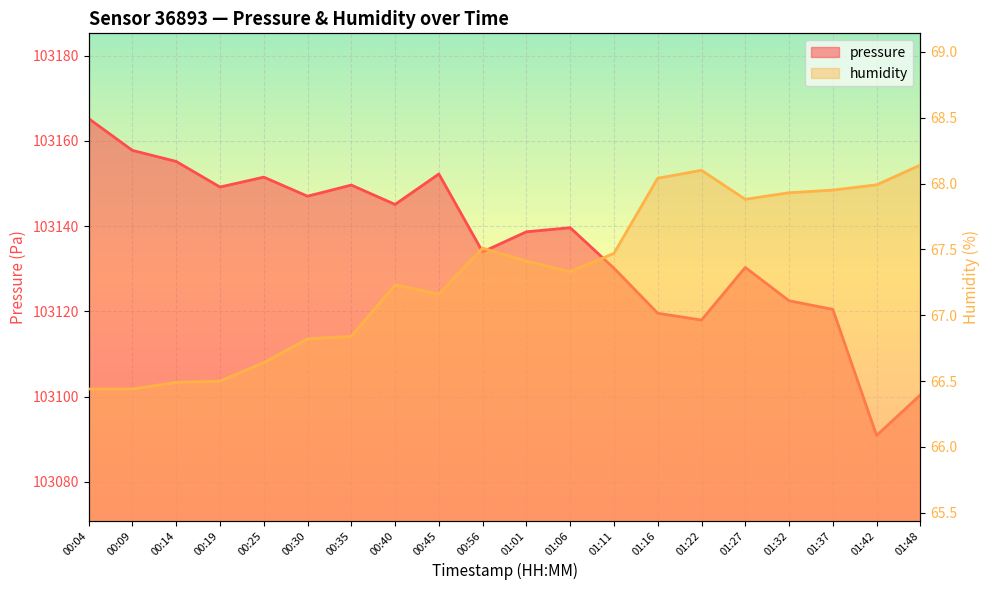

What position from the right is 00:35?

14